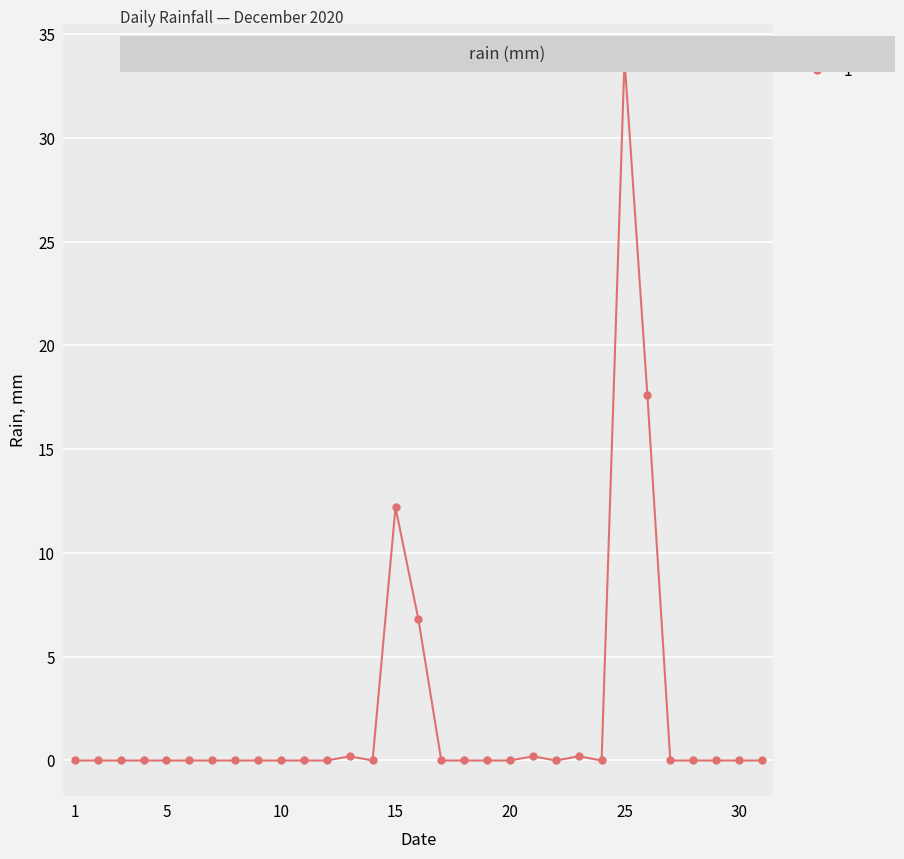

True or false: the data has more than 0 interior local peaks.

True